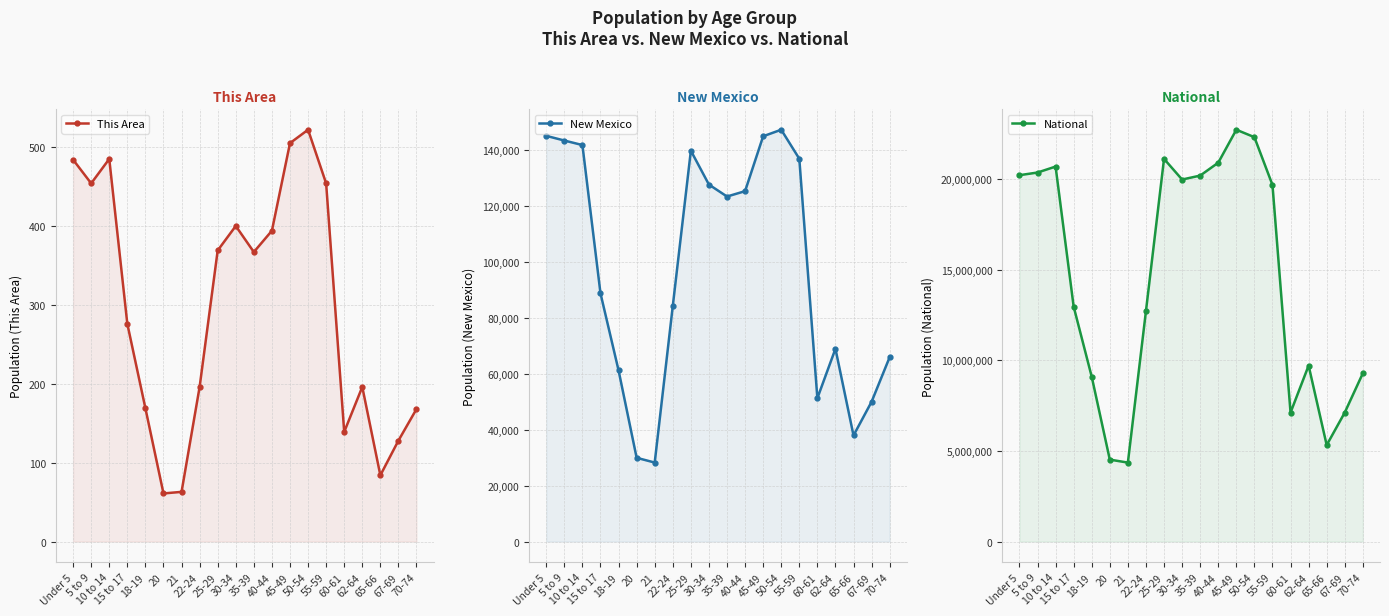

Which category has the lowest value in the This Area series?

20